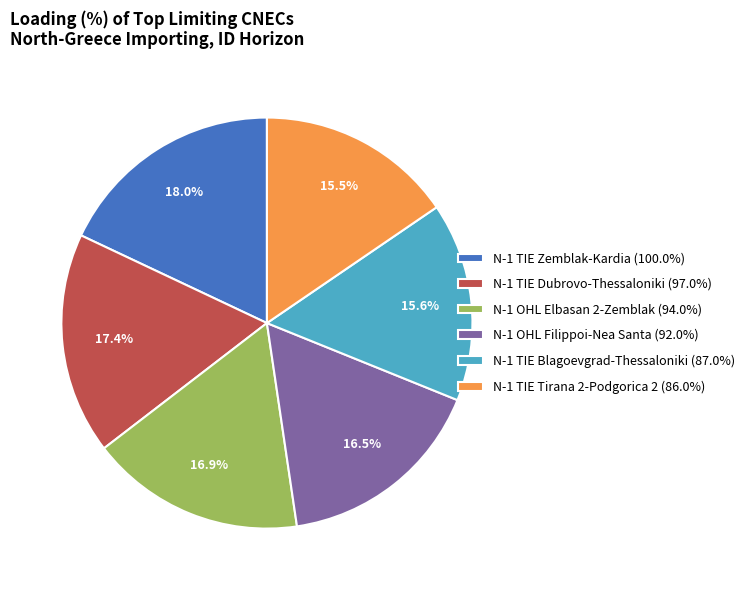

Is there any slice that represents more than half of the pie?

No